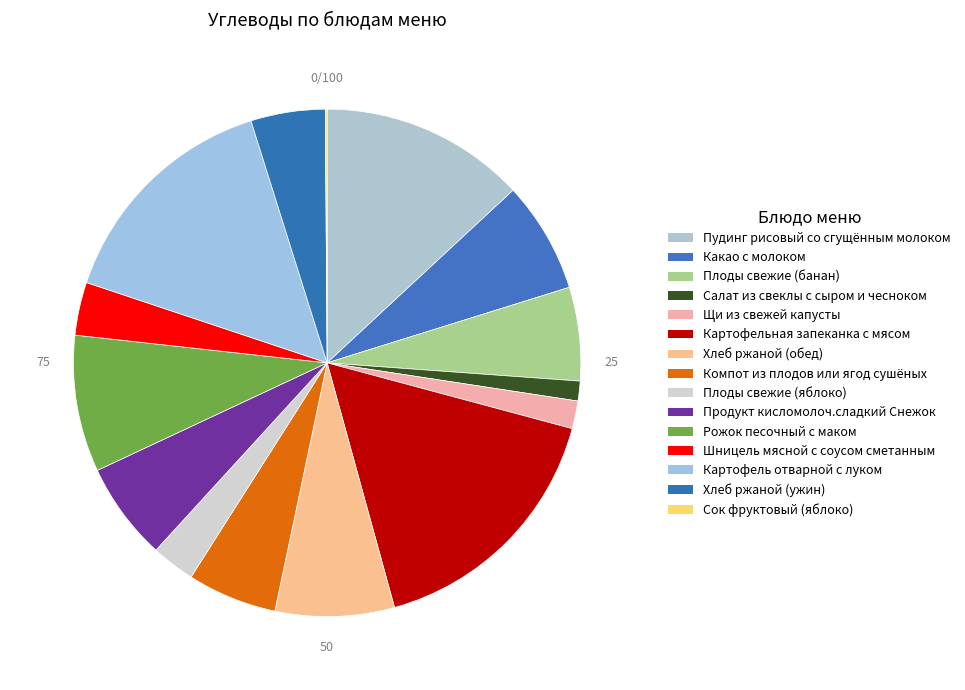

Count the number of slices in the pie.

15